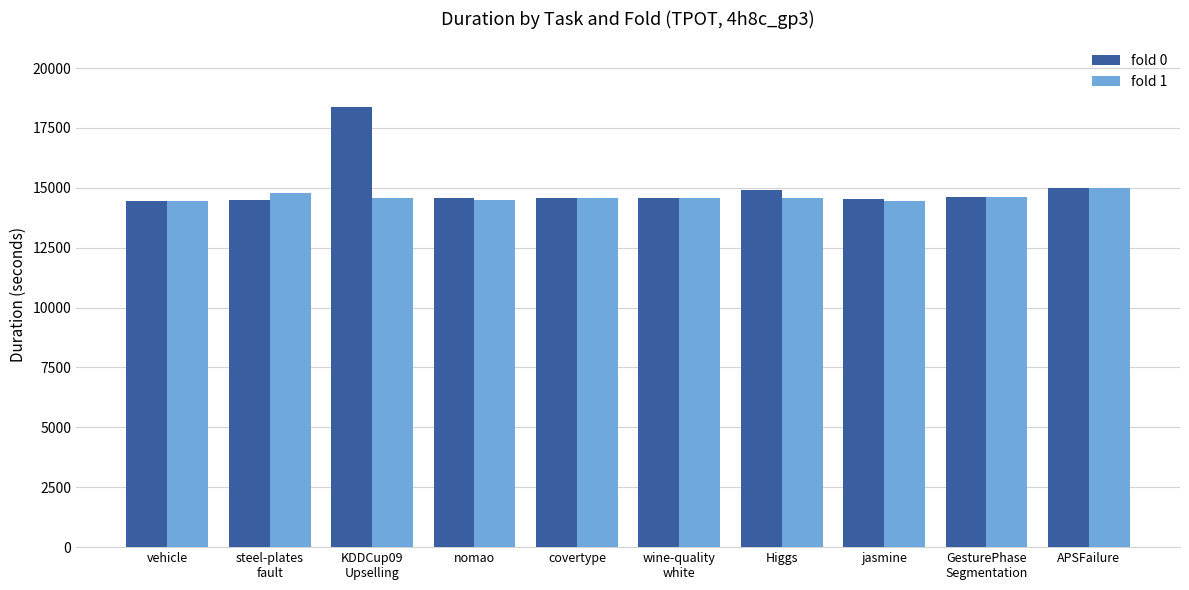

What is the highest value of the fold 0 series?

18360.1